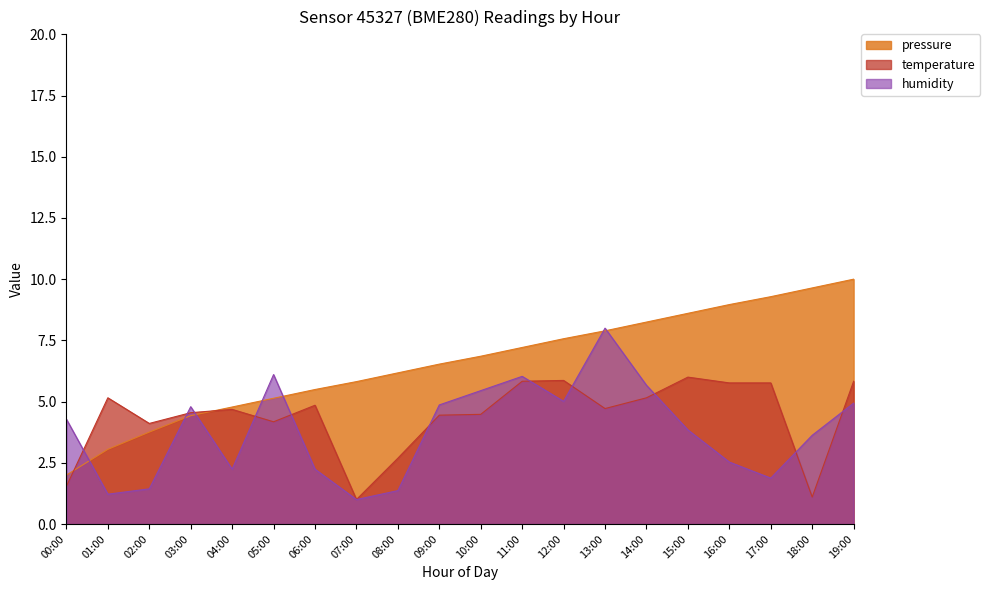

What is the total value across all series at 13:00?

20.6